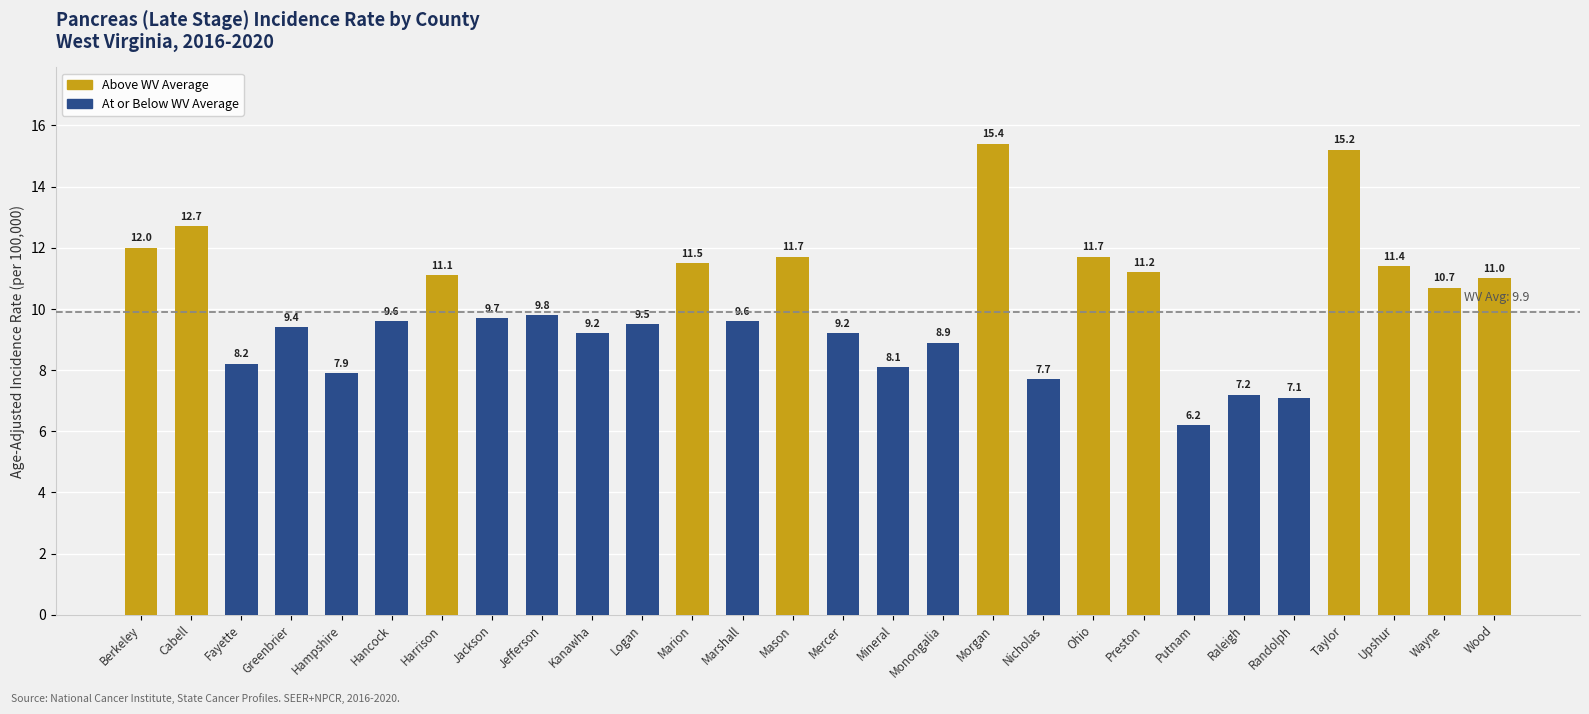

Is it true that the value at Kanawha is 4.2?

False